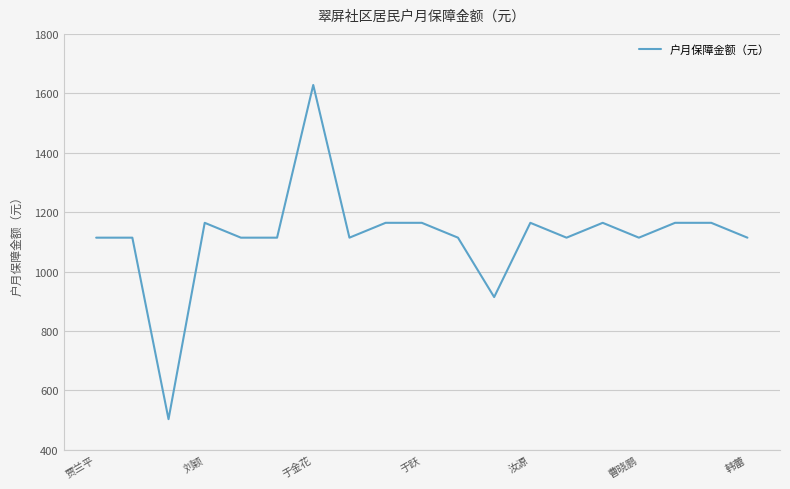

What is the smallest value displayed?

503